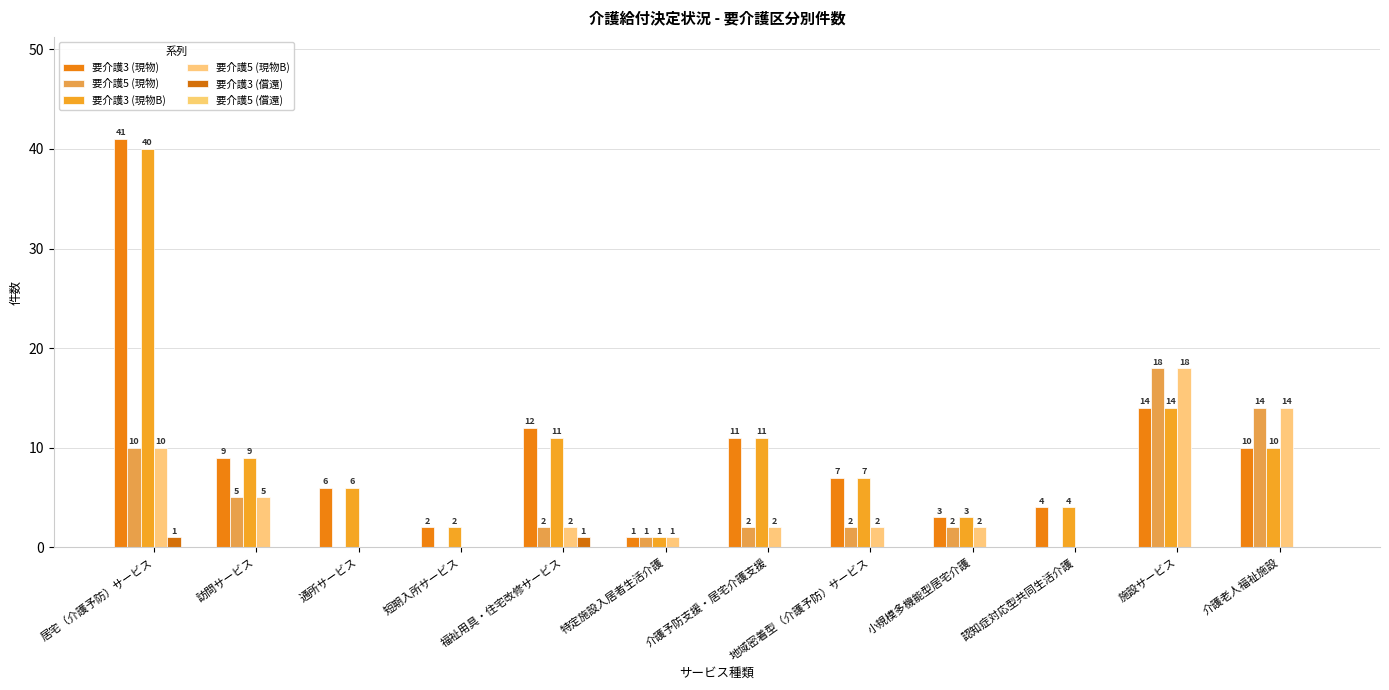

Rank the categories by 要介護3 (現物B) value from lowest to highest.

特定施設入居者生活介護, 短期入所サービス, 小規模多機能型居宅介護, 認知症対応型共同生活介護, 通所サービス, 地域密着型（介護予防）サービス, 訪問サービス, 介護老人福祉施設, 福祉用具・住宅改修サービス, 介護予防支援・居宅介護支援, 施設サービス, 居宅（介護予防）サービス